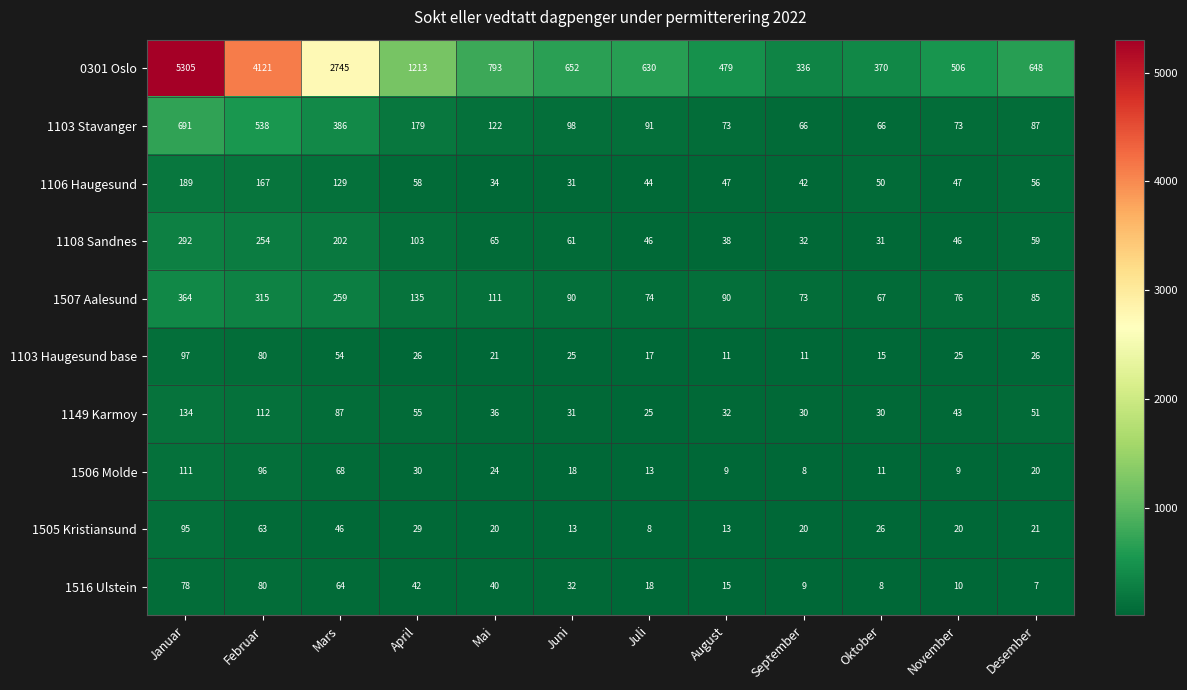

At how many categories does at least one series exceed 3632?

2